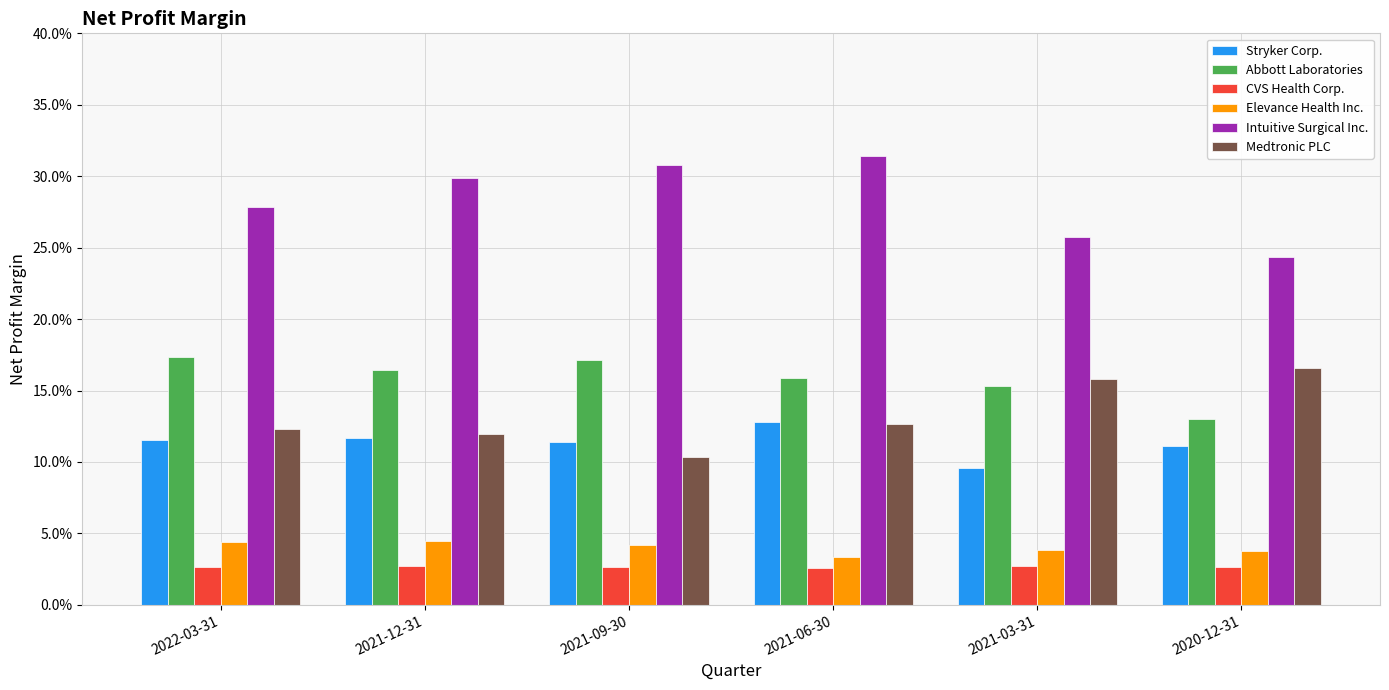

What is the total value across all series at 2021-03-31?

0.7